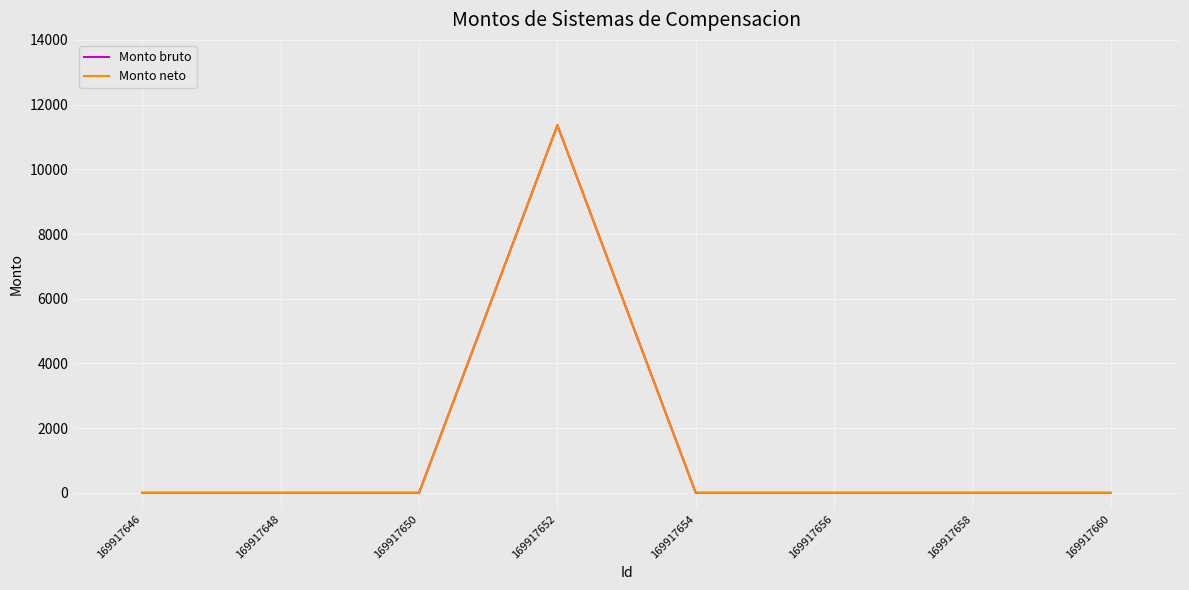

Reading left to right, transcribe all the data shown in this chart.

Monto bruto: 0	0	0	11360	0	0	0	0
Monto neto: 0	0	0	11360	0	0	0	0